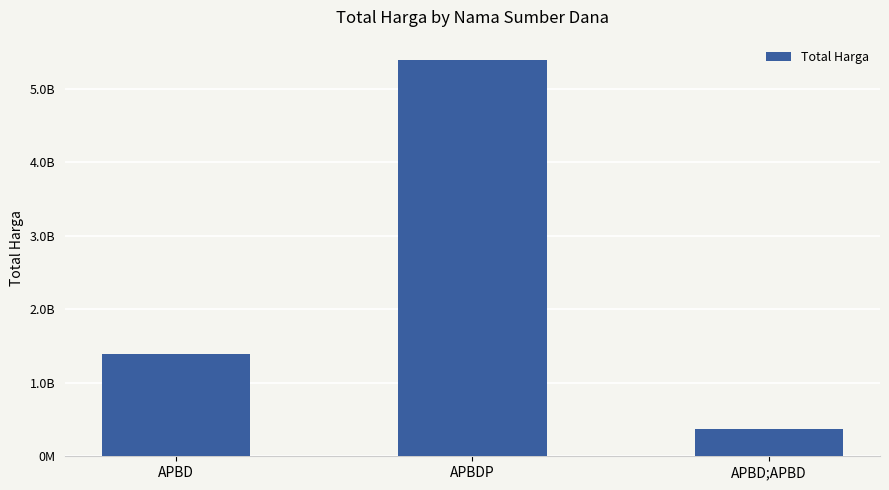

What is the label of the 3rd bar from the right?

APBD